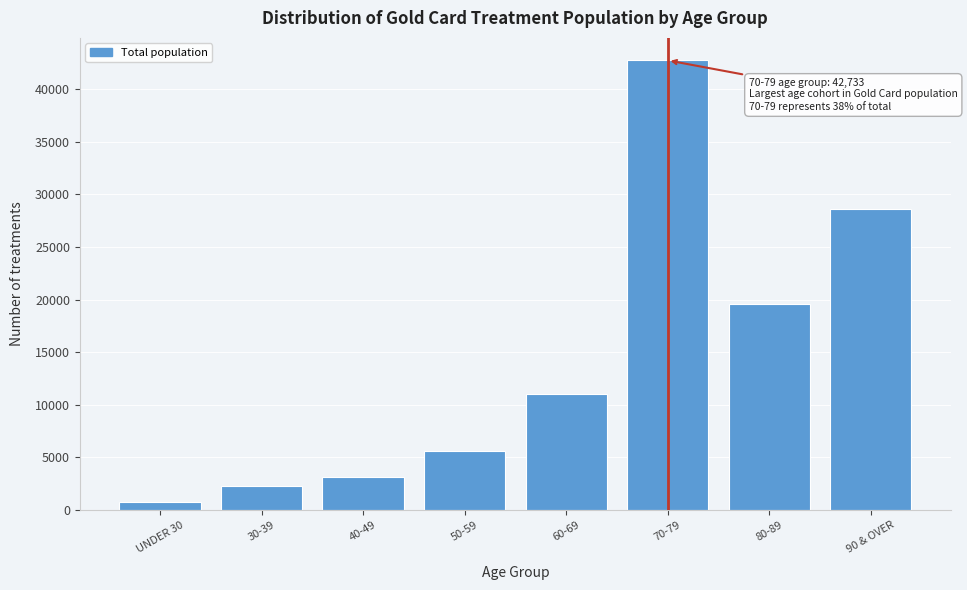

Reading left to right, list all the values displayed in this chart.

736	2237	3126	5579	11000	42733	19591	28610